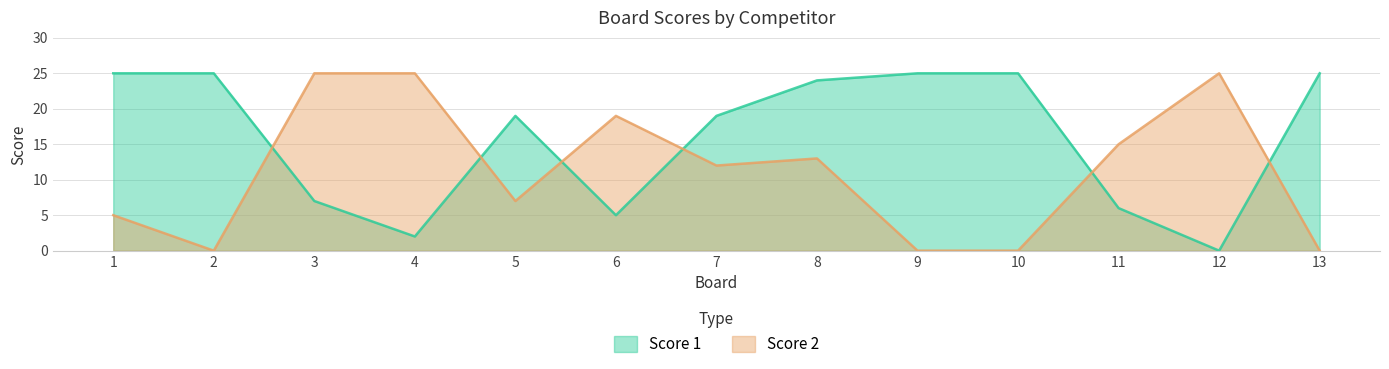

What are all the series names shown in the legend?

Score 1, Score 2